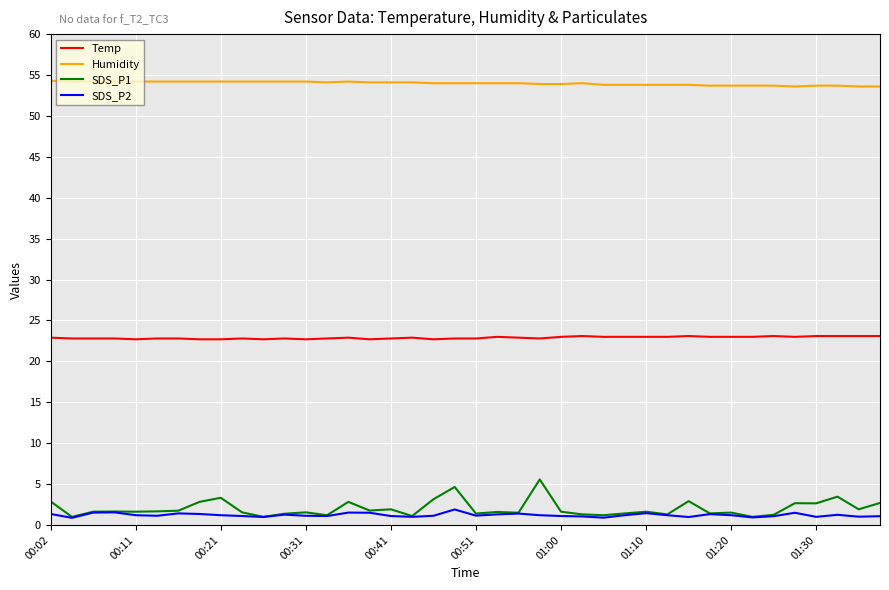

What is the minimum value shown in the chart?

0.9